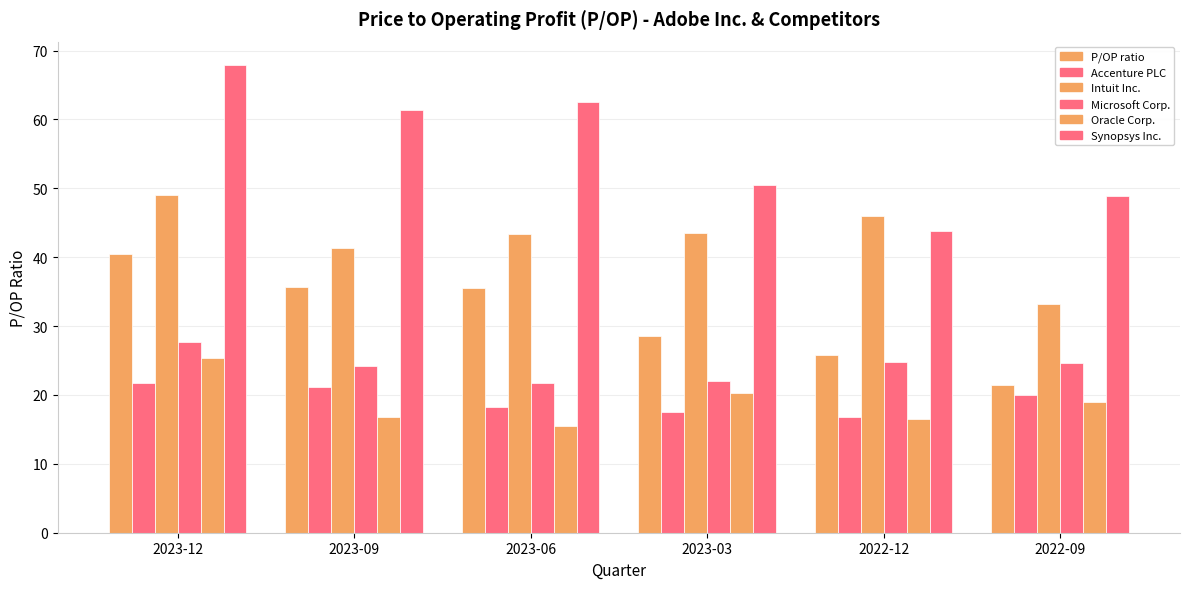

What is the label of the 2nd bar from the right?

2022-12